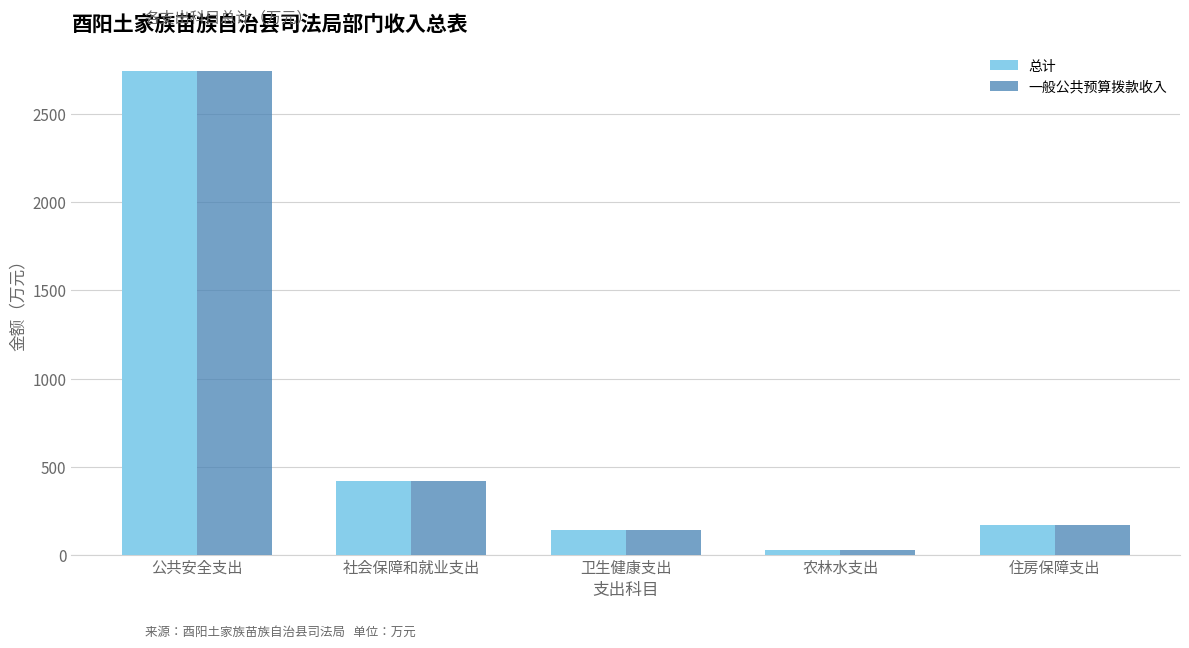

At which category does the chart reach its minimum across all series?

农林水支出